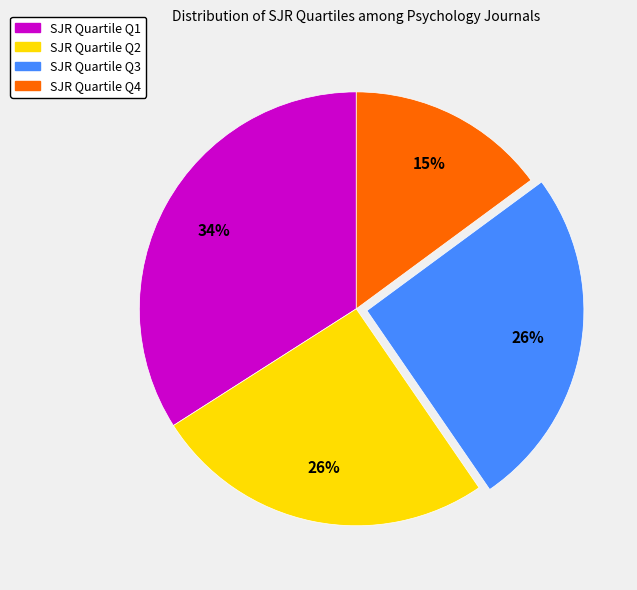

To the nearest percent, what is the average slice percentage?

25%